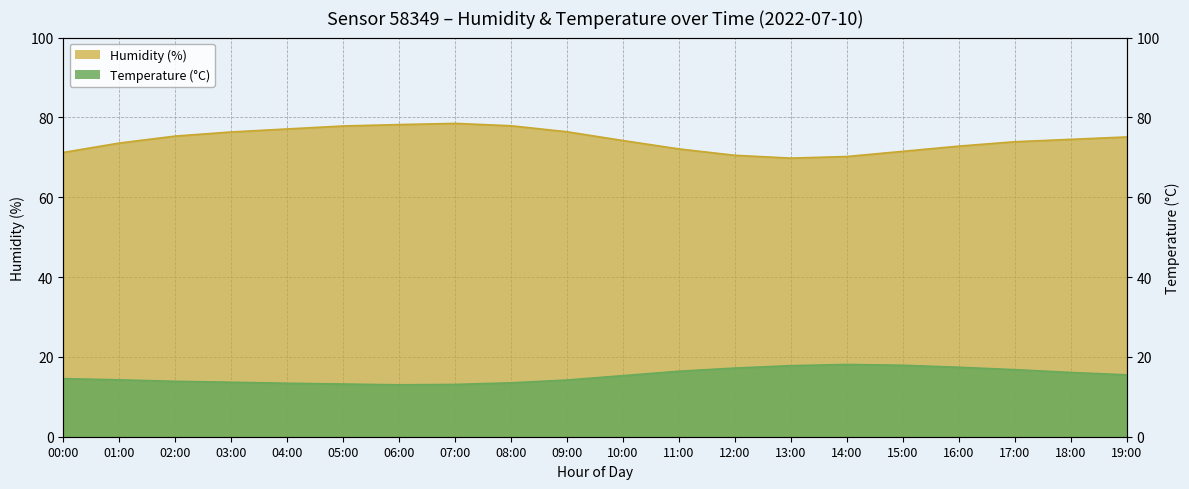

What is the difference between the second highest and minimum values in the humidity series?

8.4